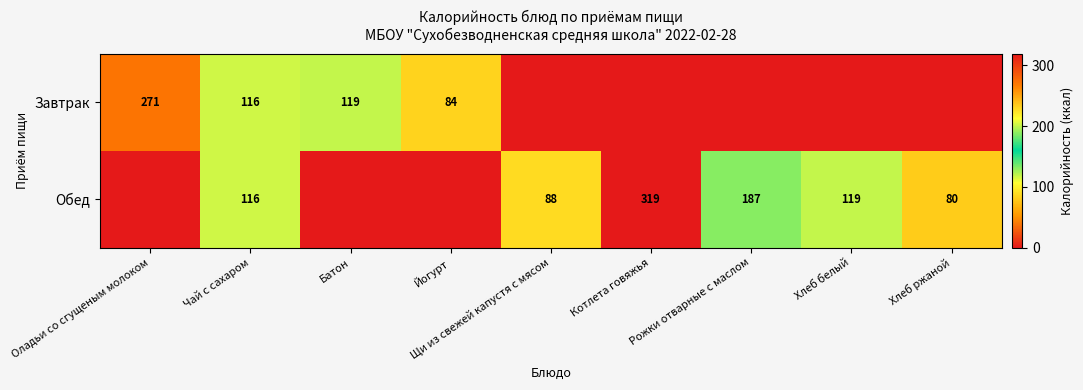

The Обед series shows 140 at Хлеб ржаной. True or false?

False